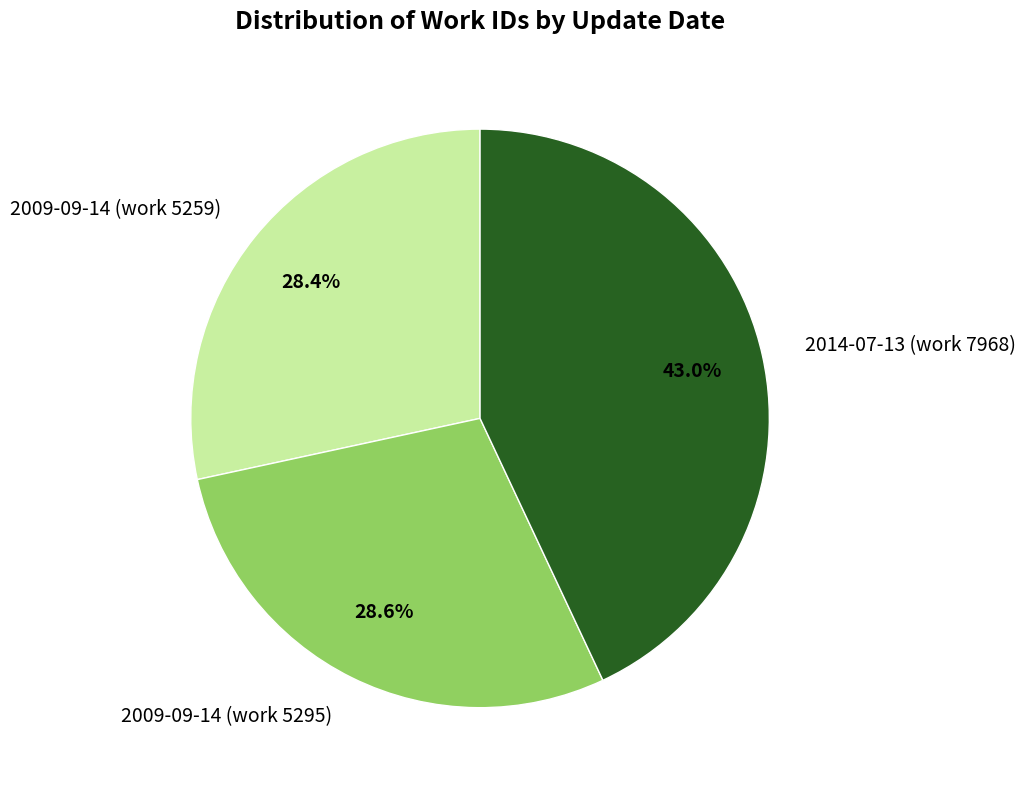

The 2009-09-14 (work 5259) slice represents 28% of the pie. True or false?

True